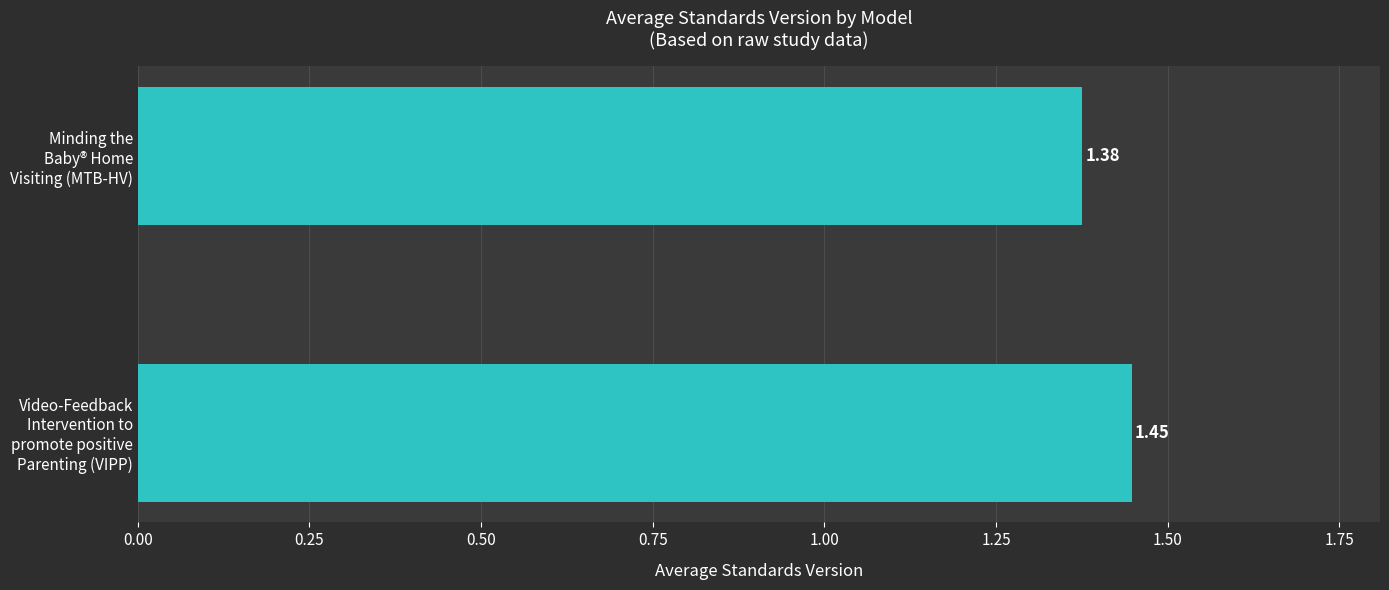

What is the sum of all values?

2.8